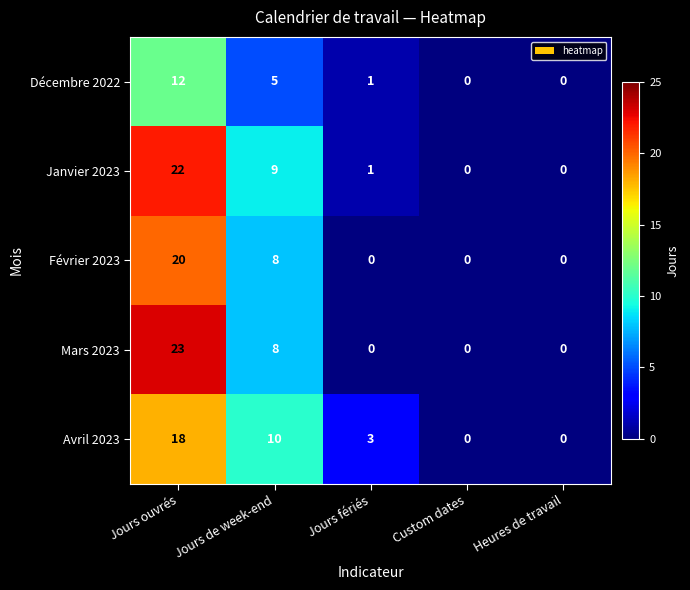

Rank the series by their maximum value, from highest to lowest.

Mars 2023, Janvier 2023, Février 2023, Avril 2023, Décembre 2022